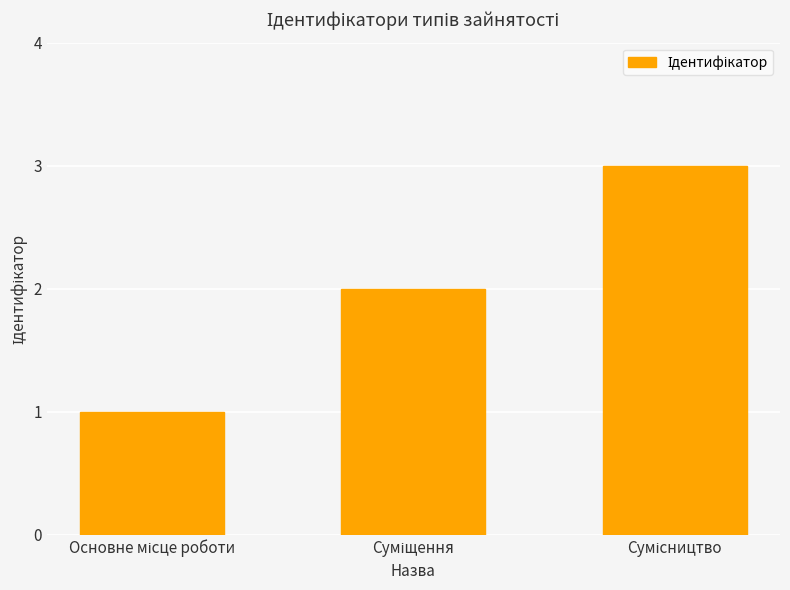

What is the maximum value shown in the chart?

3